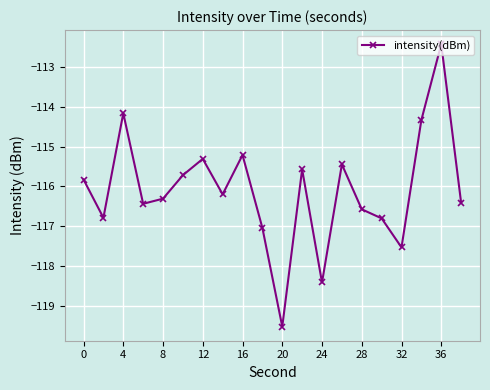

What is the smallest value displayed?

-119.5